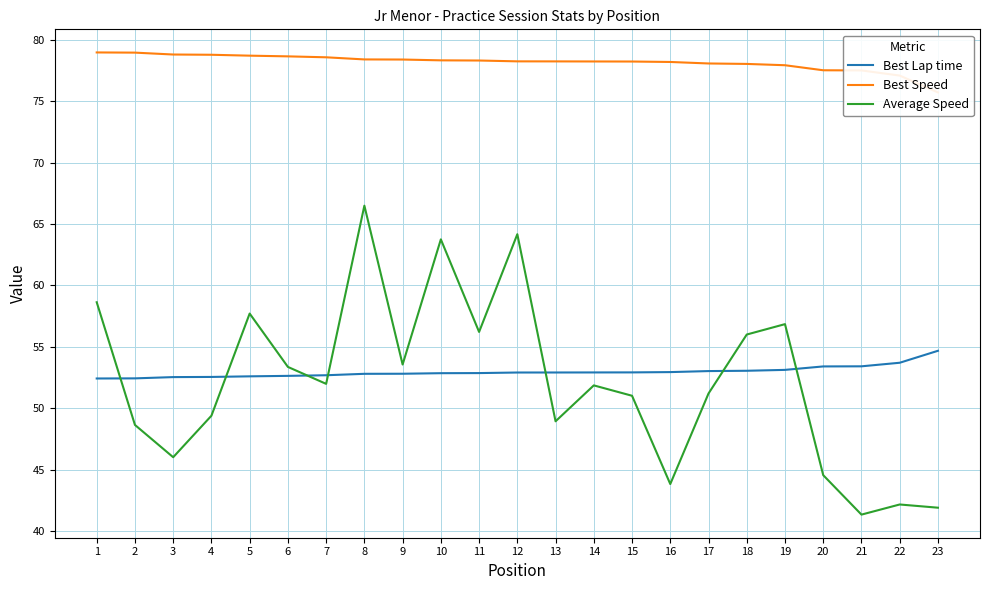

What are all the series names shown in the legend?

Best Lap time, Best Speed, Average Speed